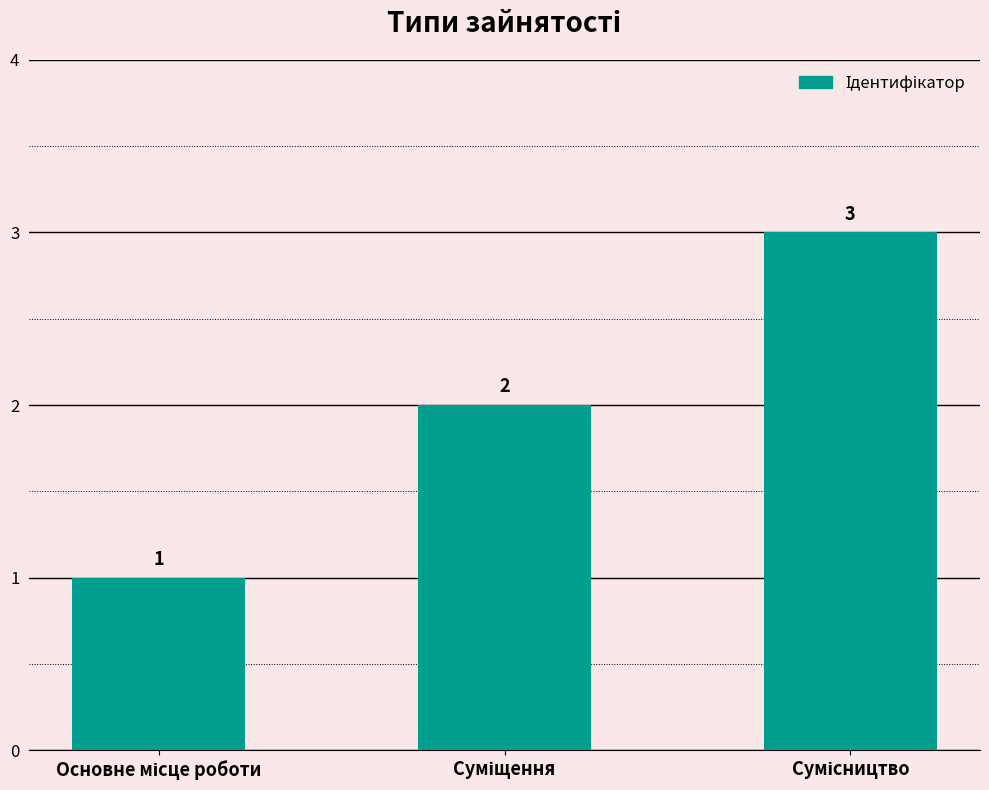

What is the maximum value shown in the chart?

3